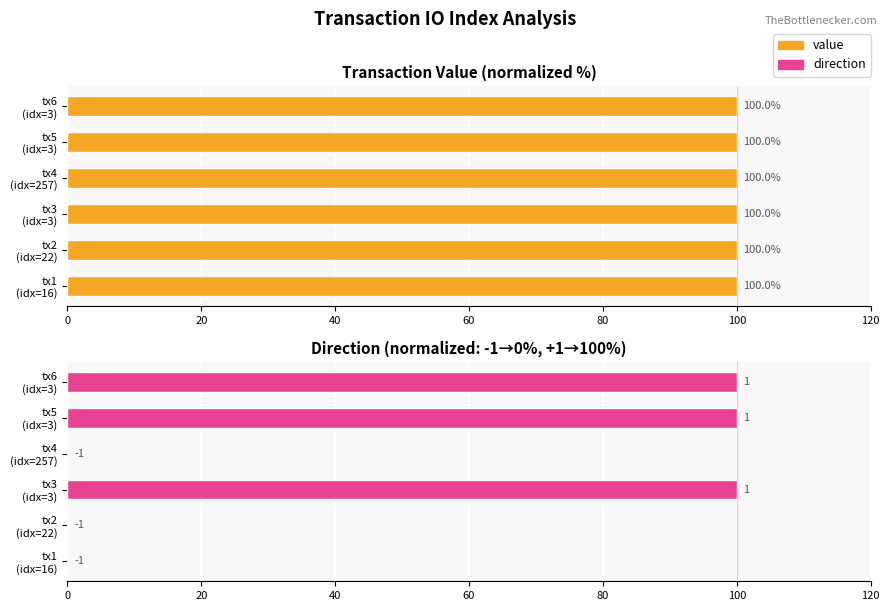

What is the difference between the second highest and minimum values in the direction series?

100.0